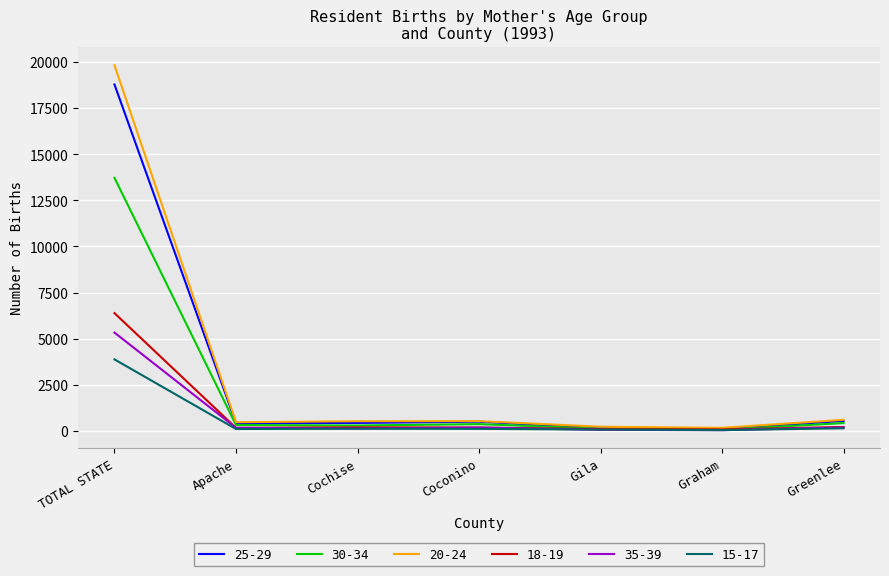

What is the difference between the highest and lowest values at TOTAL STATE?

15963